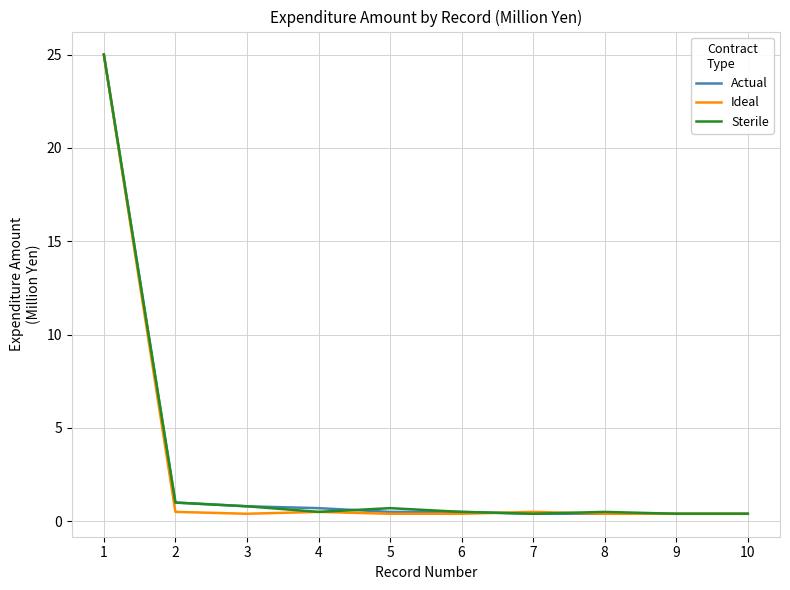

Is it true that Actual equals 0.7 at 4?

True